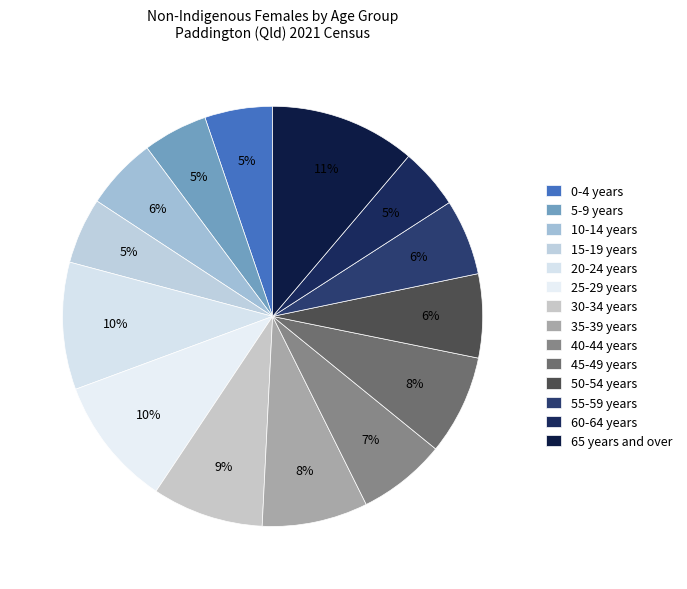

Which has a higher value, 55-59 years or 50-54 years?

50-54 years